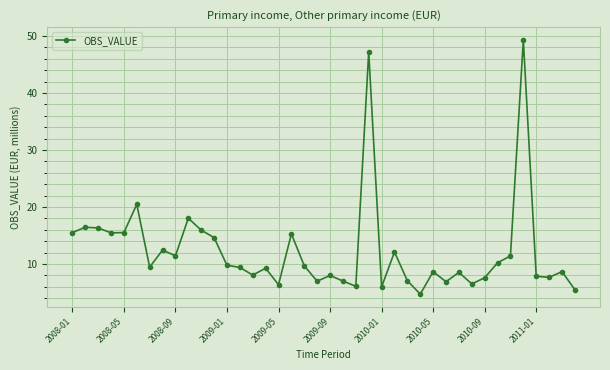

True or false: the data has more than 2 interior local peaks.

True